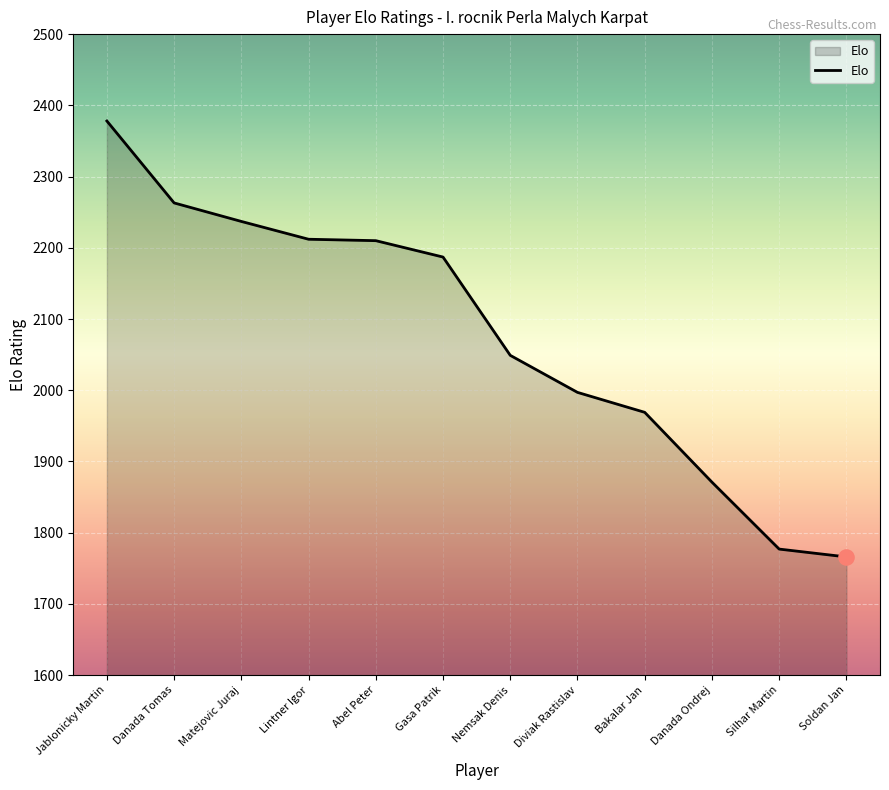

Which has a higher value, Silhar Martin or Danada Tomas?

Danada Tomas